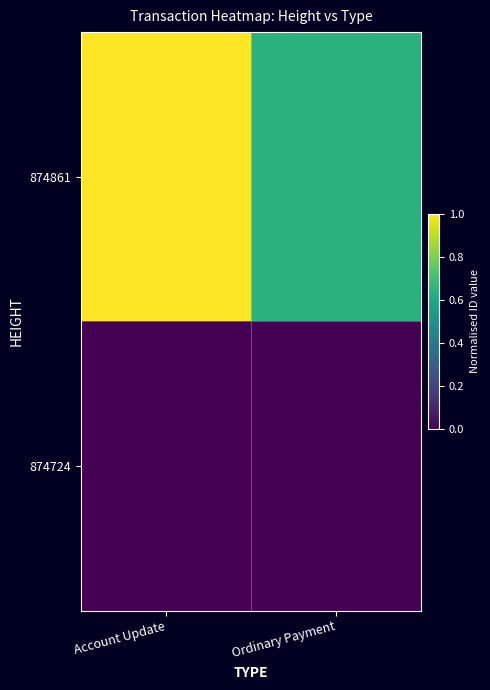

What is the total value across all series at Account Update?

1.0